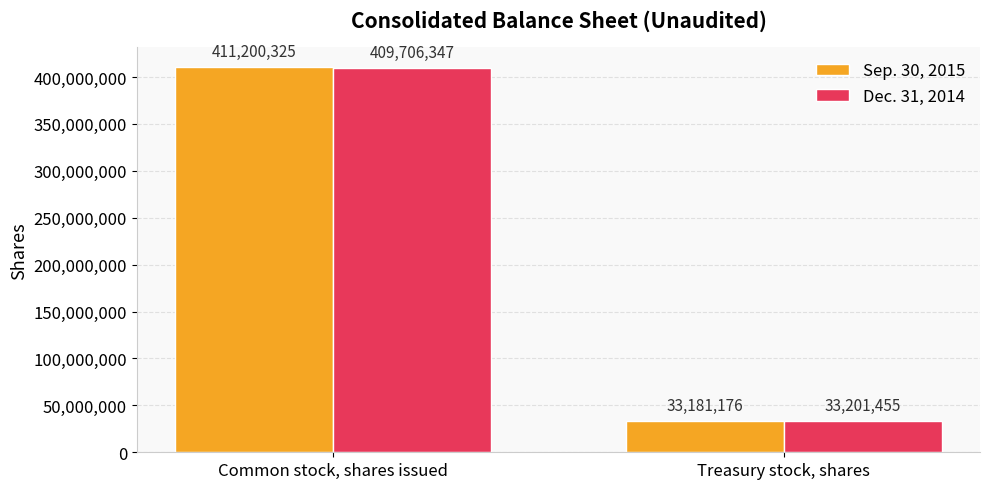

What is the difference between the maximum and minimum values in the Dec. 31, 2014 series?

376504892